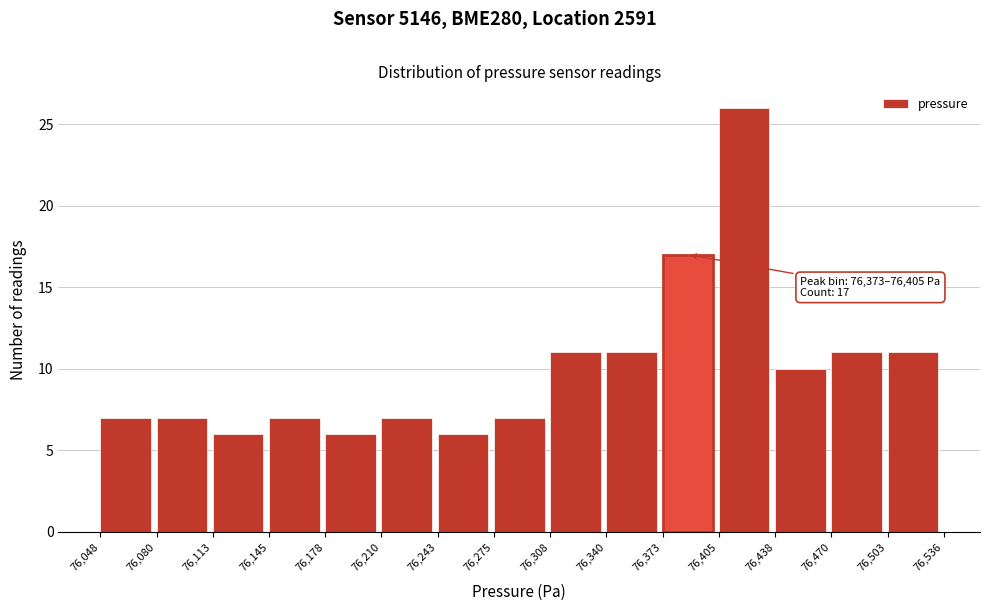

Over which range of the x-axis is the bar tallest?

76,405 to 76,438